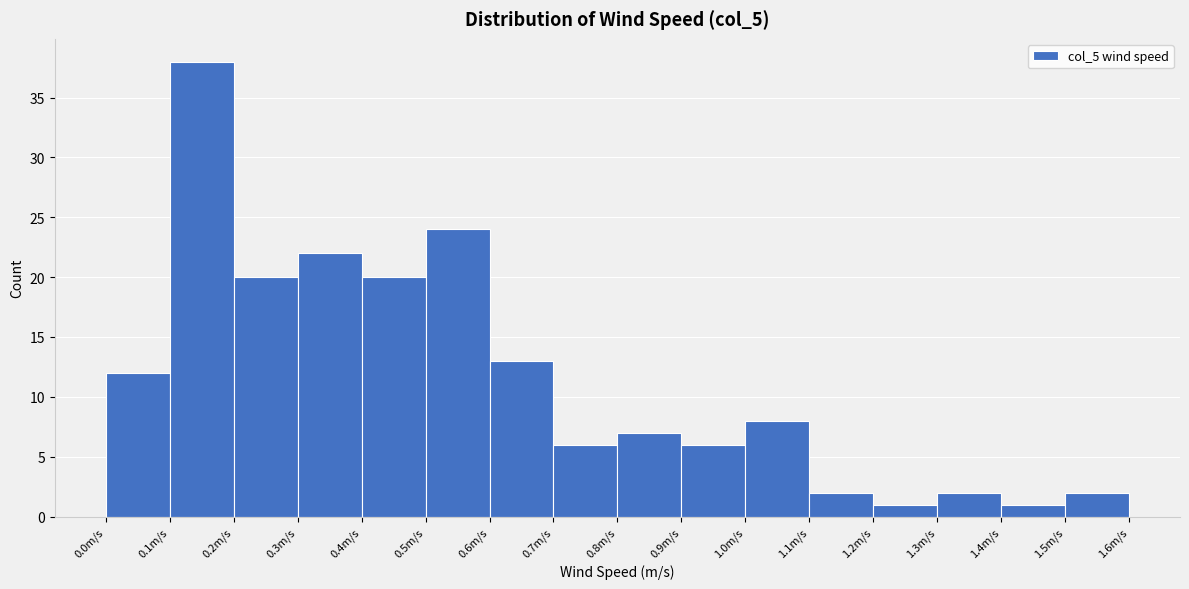

Reading left to right, transcribe this chart: for each bar, give the range it covers on the x-axis and its height. The values are not printed on the chart, so give them approximately, as read against the axis.

0.0 to 0.1: 12
0.1 to 0.2: 38
0.2 to 0.3: 20
0.3 to 0.4: 22
0.4 to 0.5: 20
0.5 to 0.6: 24
0.6 to 0.7: 13
0.7 to 0.8: 6
0.8 to 0.9: 7
0.9 to 1.0: 6
1.0 to 1.1: 8
1.1 to 1.2: 2
1.2 to 1.3: 1
1.3 to 1.4: 2
1.4 to 1.5: 1
1.5 to 1.6: 2